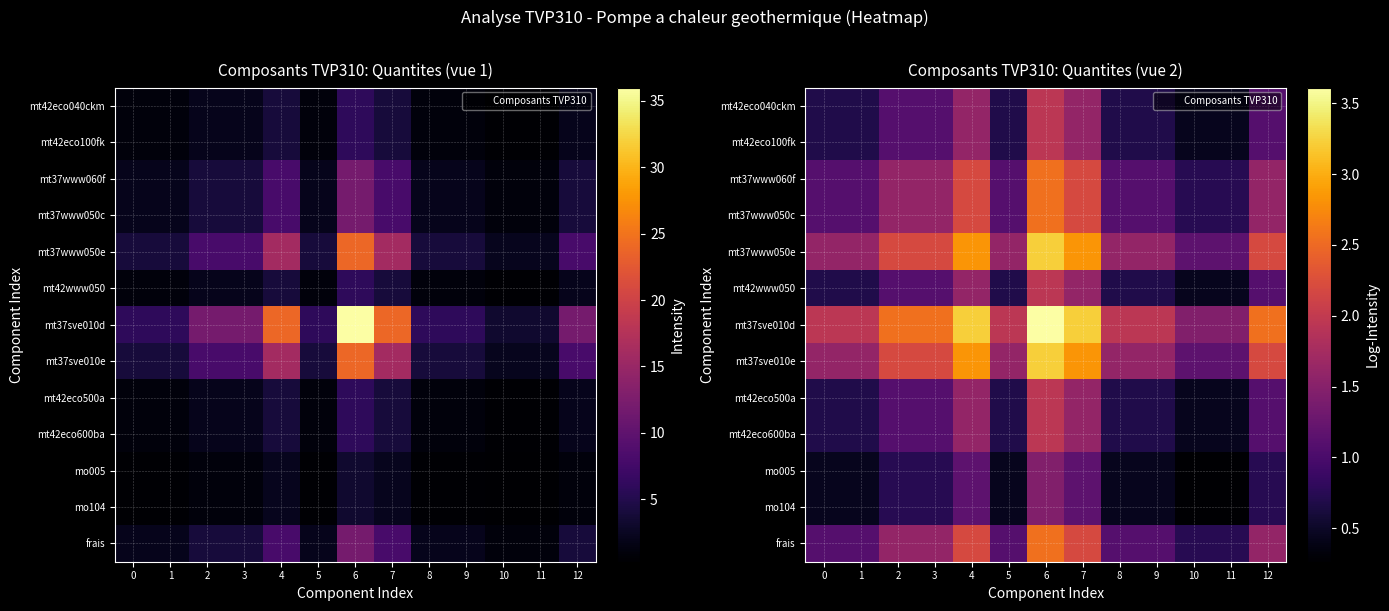

How many data points does each series have?

13